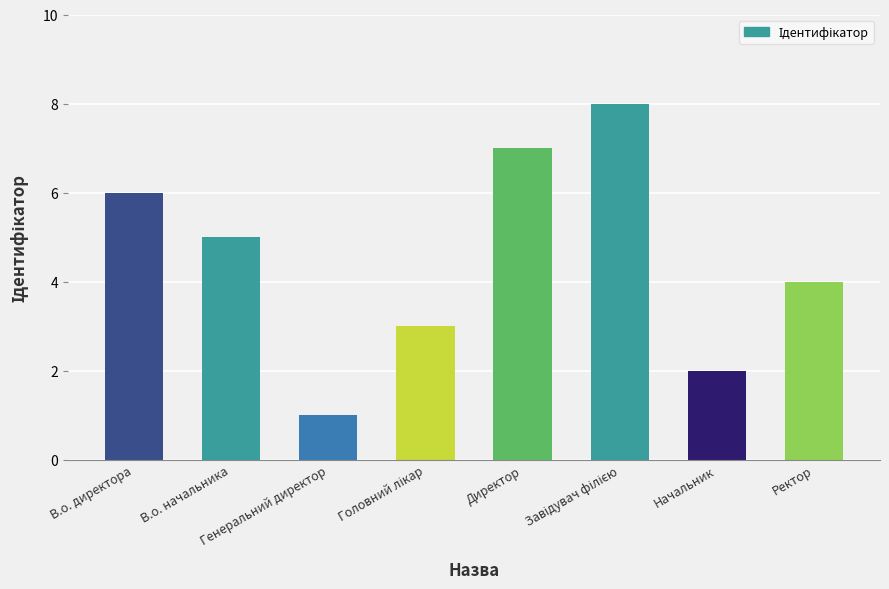

What is the approximate value at В.о. начальника?

5